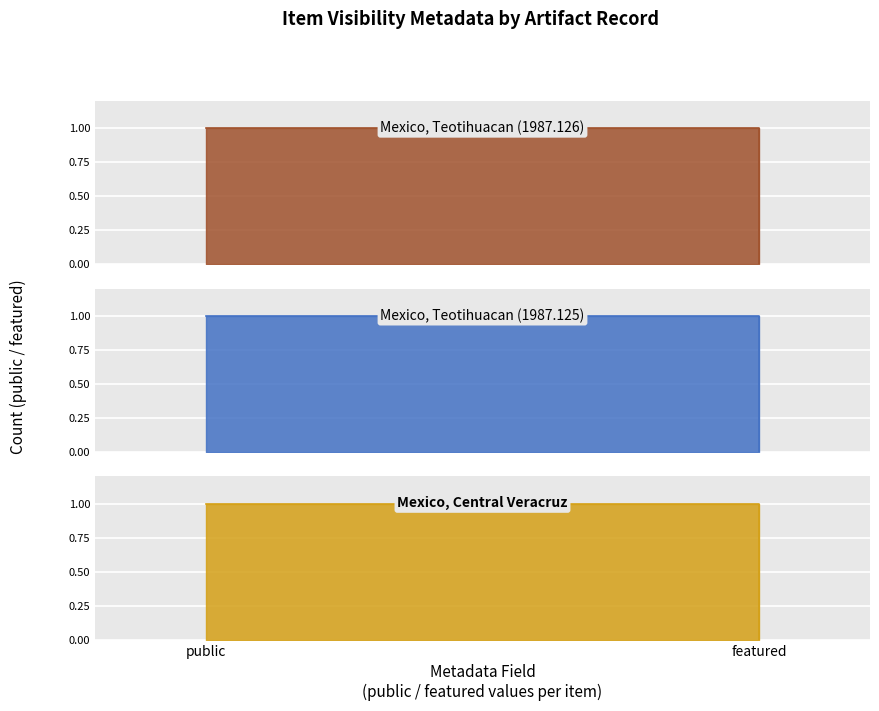

Is it true that Mexico, Teotihuacan (1987.126) equals 1 at featured?

False